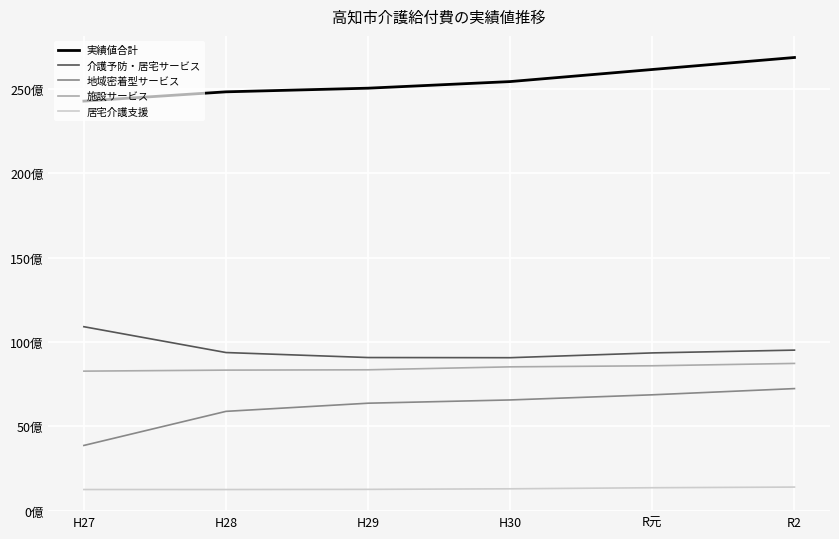

Reading right to left, transcribe all the data shown in this chart.

実績値合計: R2=26868649665	R元=26157038485	H30=25440700893	H29=25048631967	H28=24832468468	H27=24282822714
介護予防・居宅サービス: R2=9515003230	R元=9349804432	H30=9065966664	H29=9075094806	H28=9371697591	H27=10903398859
地域密着型サービス: R2=7233608121	R元=6865500464	H30=6560478488	H29=6367506444	H28=5883857109	H27=3862580541
施設サービス: R2=8726490442	R元=8586933476	H30=8523311713	H29=8348359691	H28=8329289789	H27=8268578540
居宅介護支援: R2=1393547872	R元=1354800113	H30=1290944028	H29=1257671026	H28=1247623979	H27=1248264774